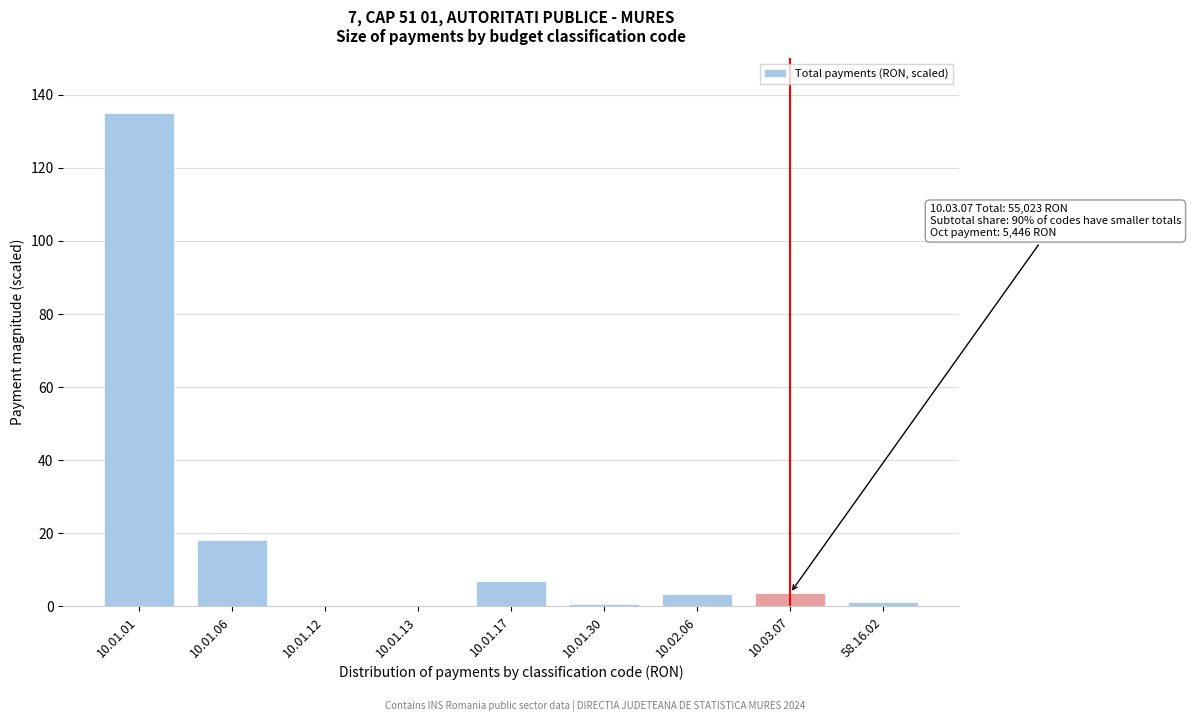

What is the sum of the values at 10.01.12 and 10.02.06?

3.2